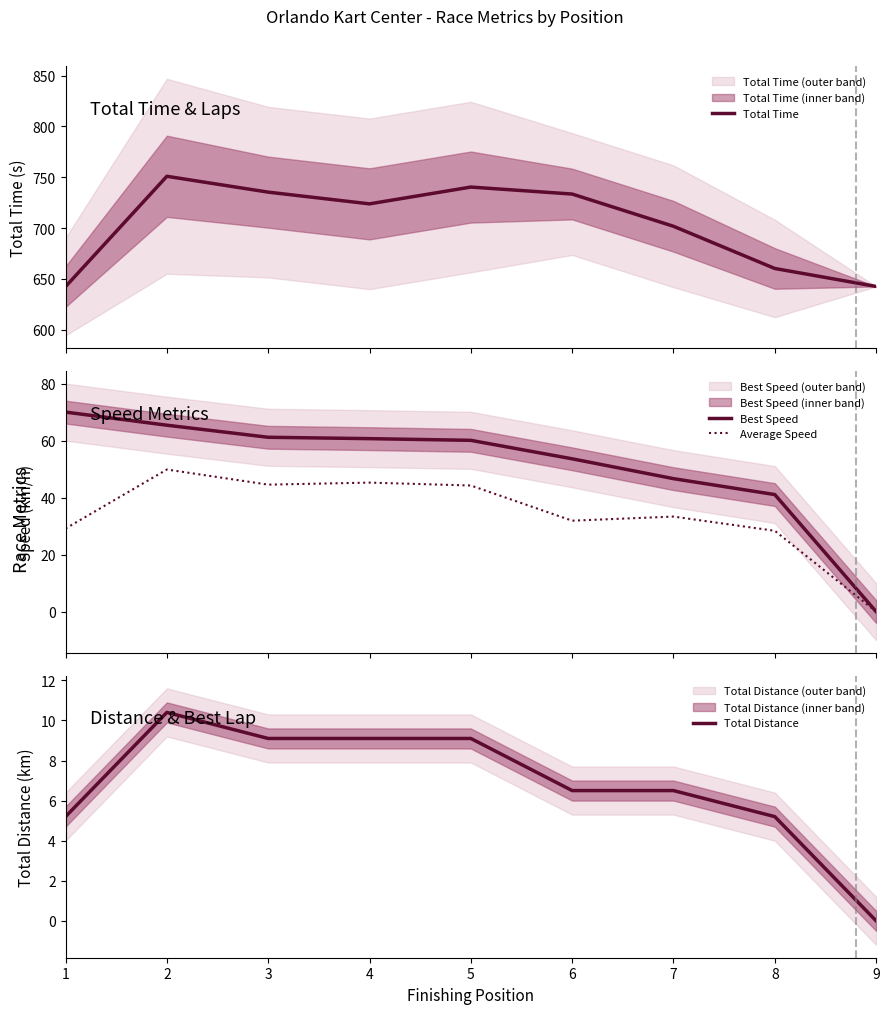

Rank the categories by Total Distance value from lowest to highest.

9, 1, 8, 6, 7, 3, 4, 5, 2